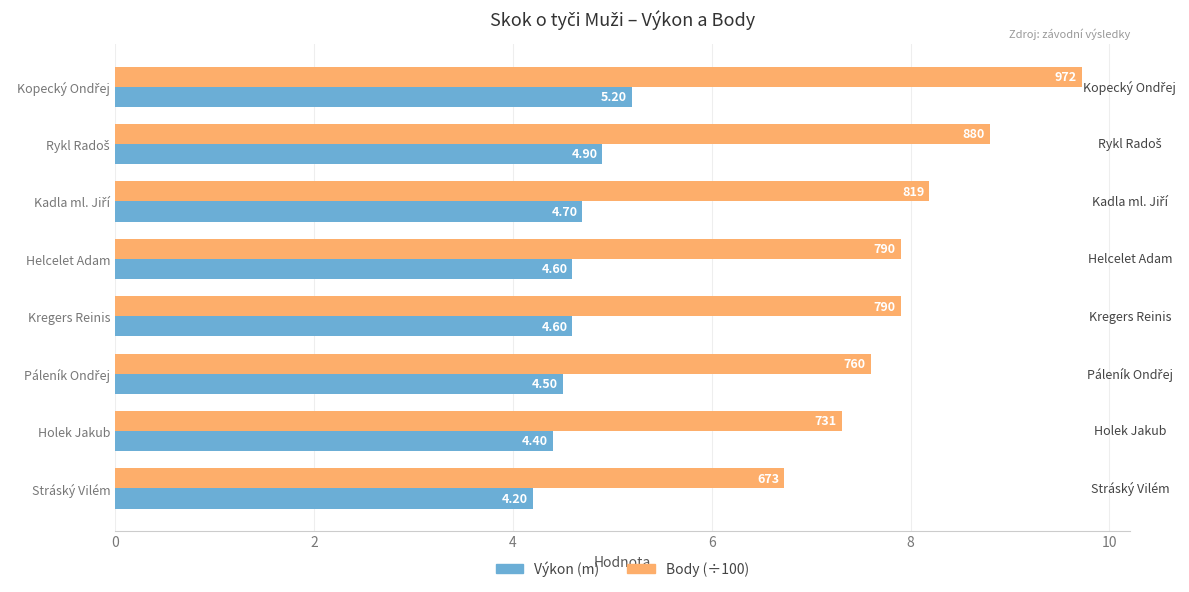

List the series in order of their overall mean, highest first.

Body (÷100), Výkon (m)